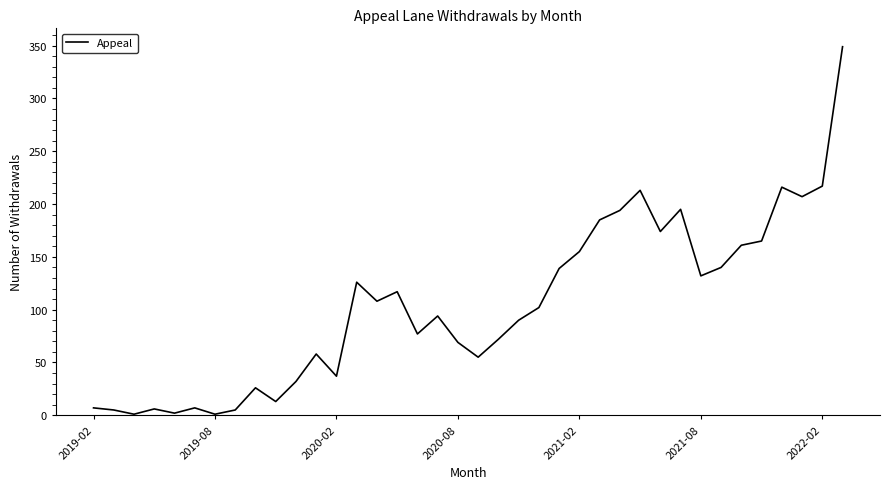

How many values are below 102?

19